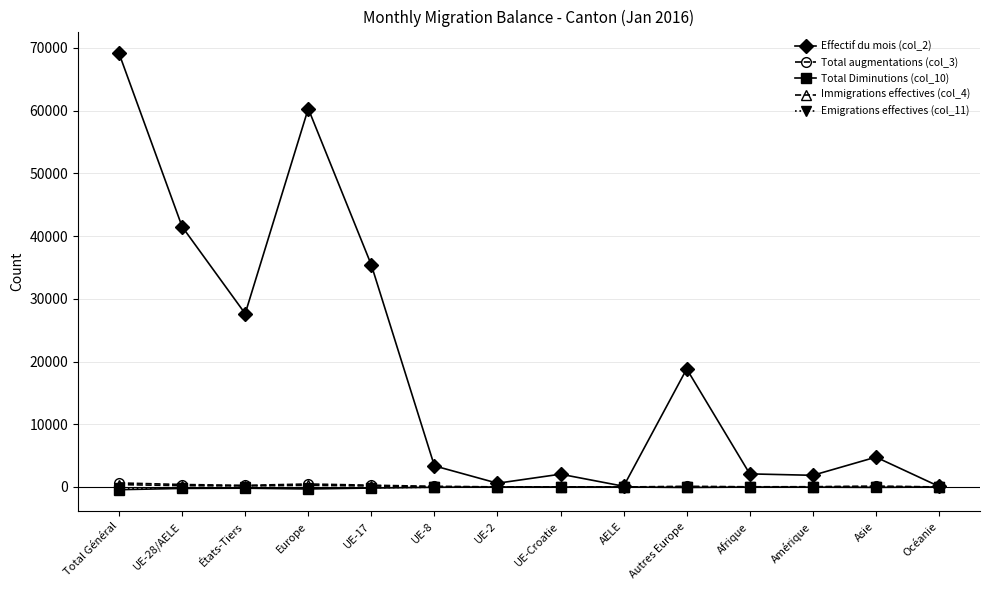

How many series are shown in this chart?

5